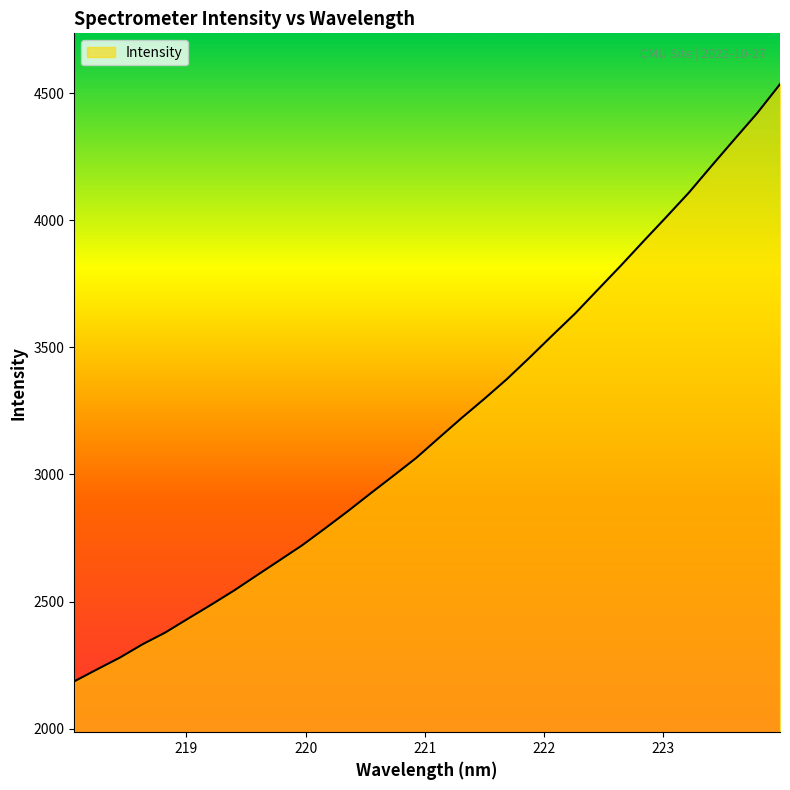

What is the maximum value shown in the chart?

4534.7